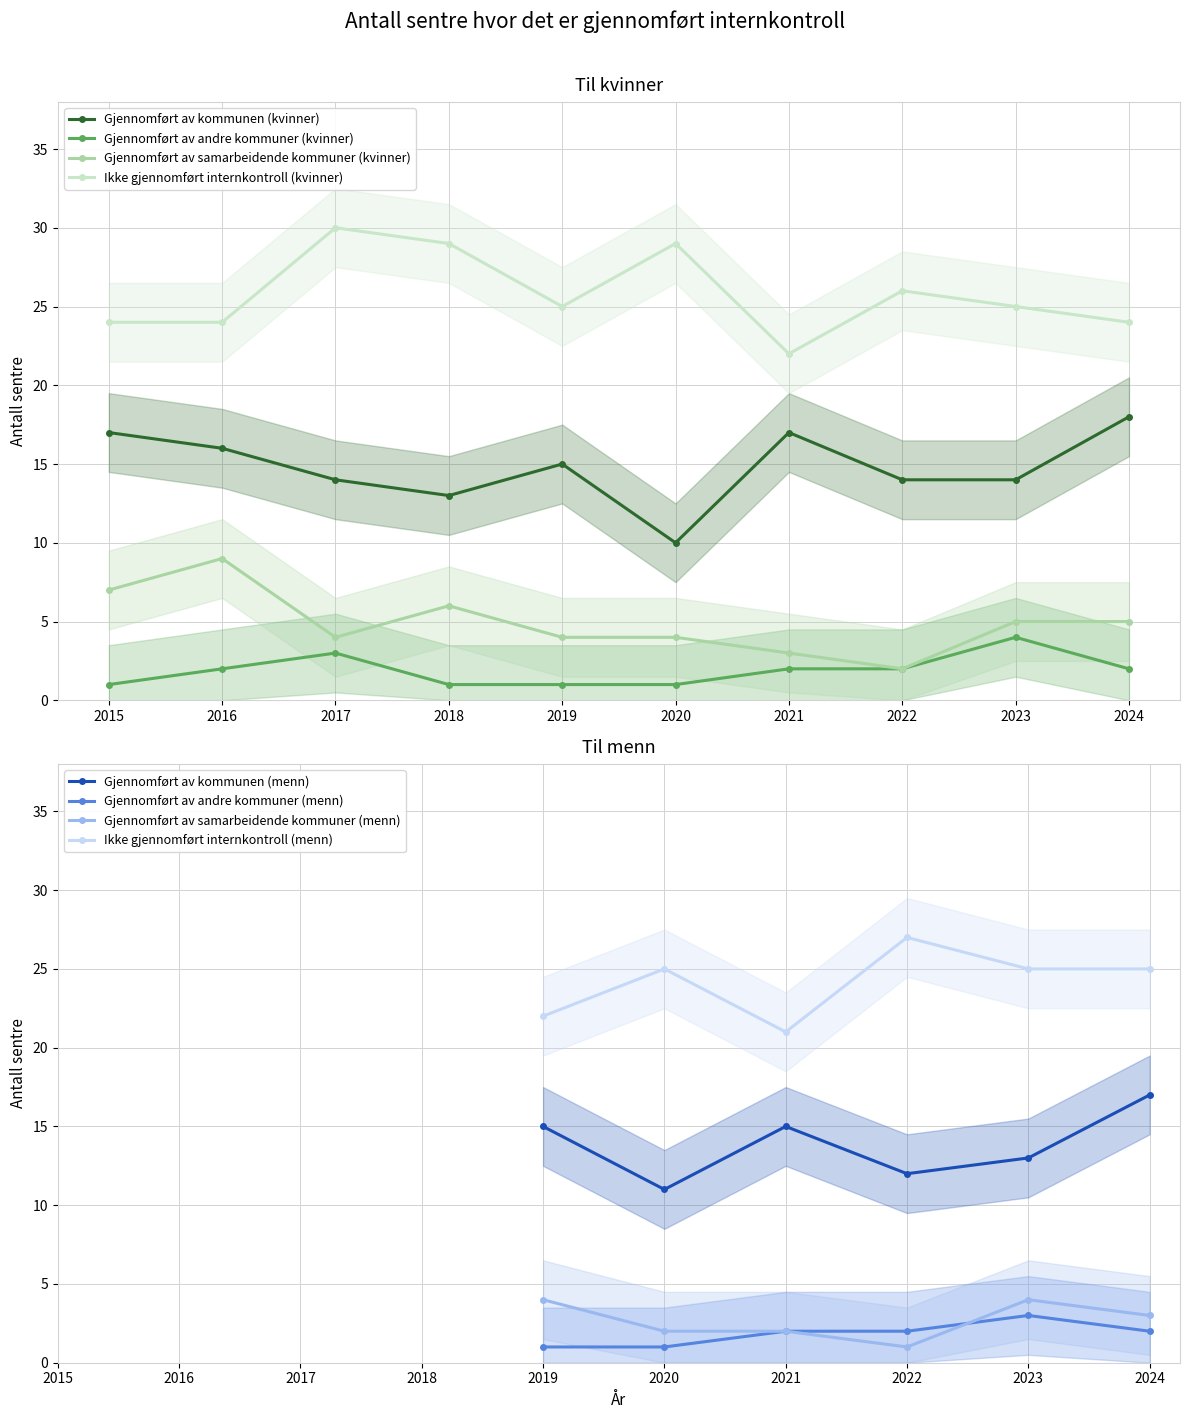

The value of Gjennomført av samarbeidende kommuner (kvinner) at 2016 is 9. True or false?

True